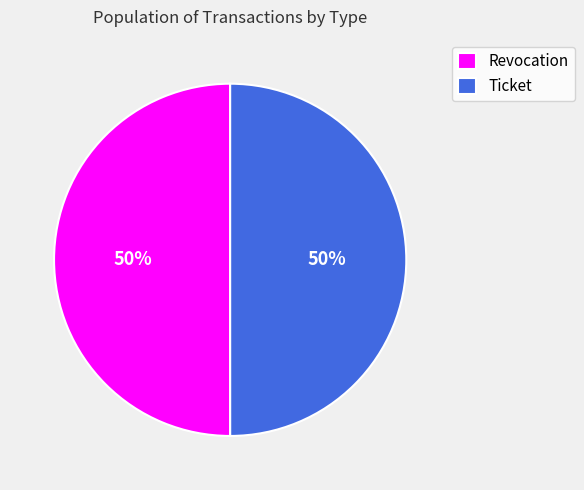

Approximately how many times larger is the value at Revocation compared to Ticket?

1.0